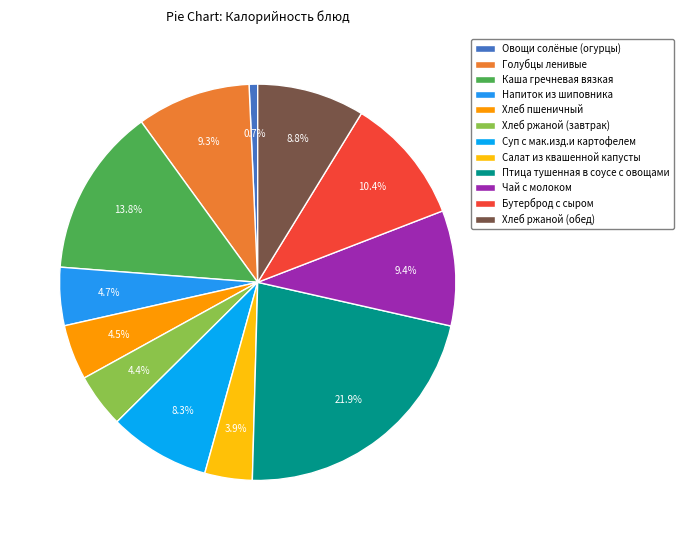

Is the sum of Салат из квашенной капусты and Птица тушенная в соусе с овощами greater than half?

No